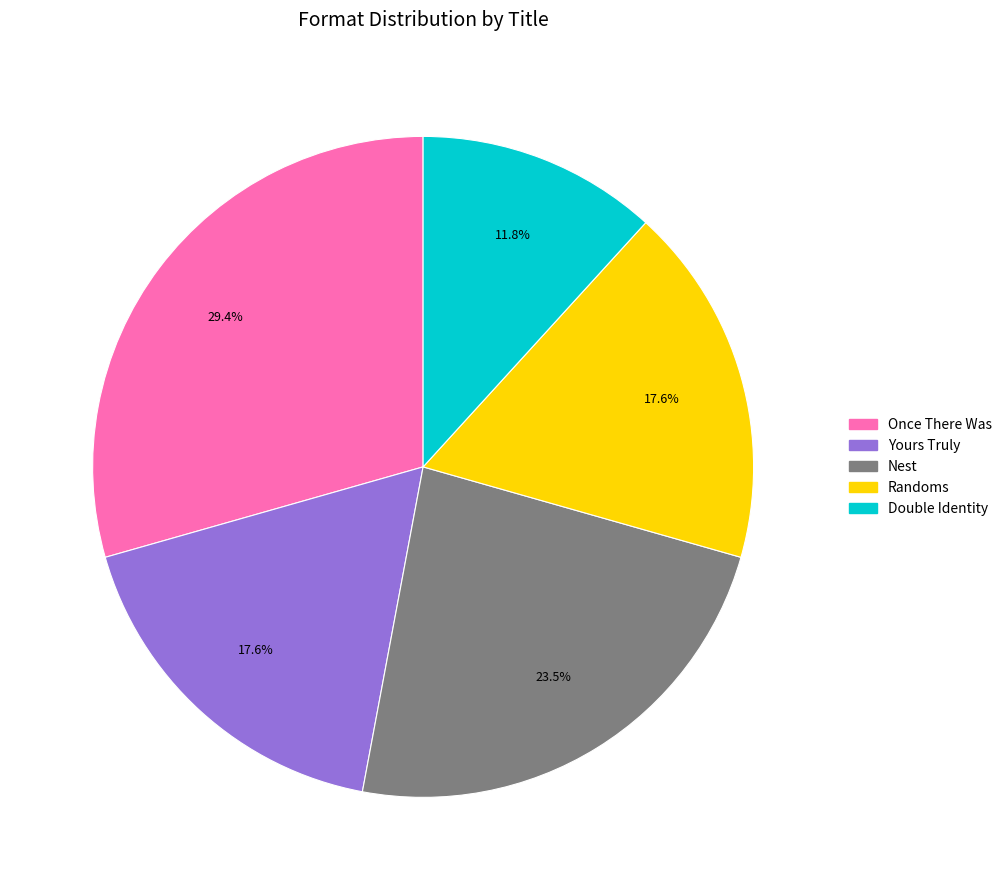

Is it true that Double Identity is 24% of the pie?

False